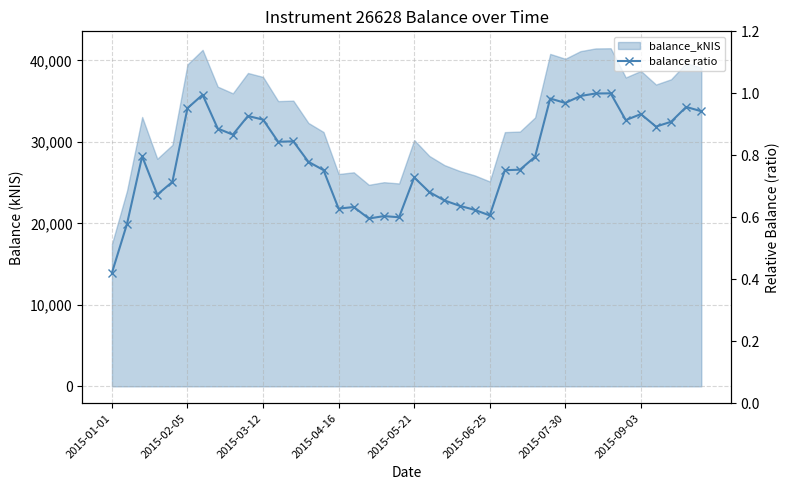

Reading left to right, list all the values displayed in this chart.

0.4	0.6	0.8	0.7	0.7	1.0	1.0	0.9	0.9	0.9	0.9	0.8	0.8	0.8	0.8	0.6	0.6	0.6	0.6	0.6	0.7	0.7	0.7	0.6	0.6	0.6	0.8	0.8	0.8	1.0	1.0	1.0	1.0	1.0	0.9	0.9	0.9	0.9	1.0	0.9